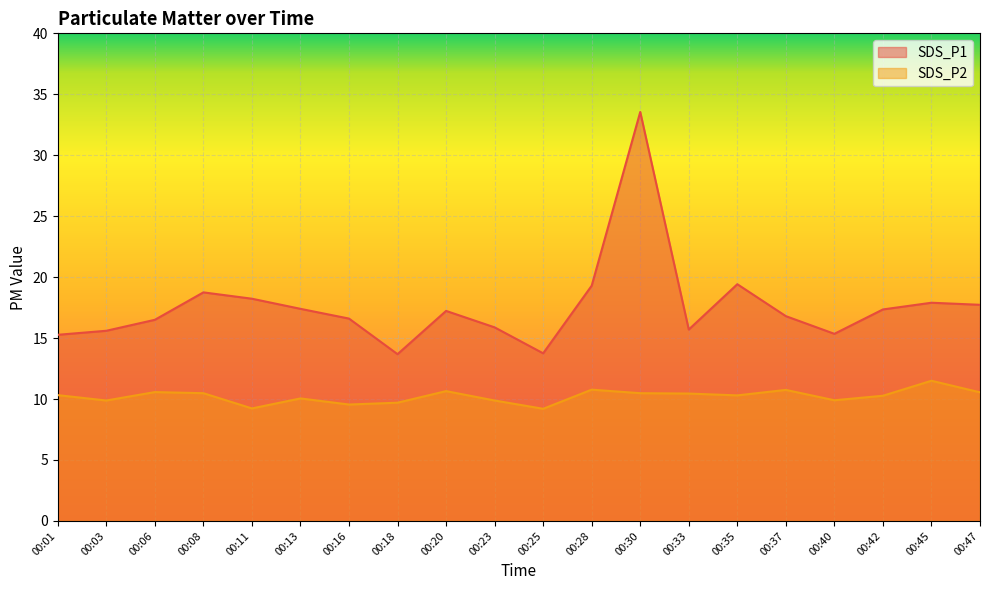

Which series has the largest total across all categories?

SDS_P1